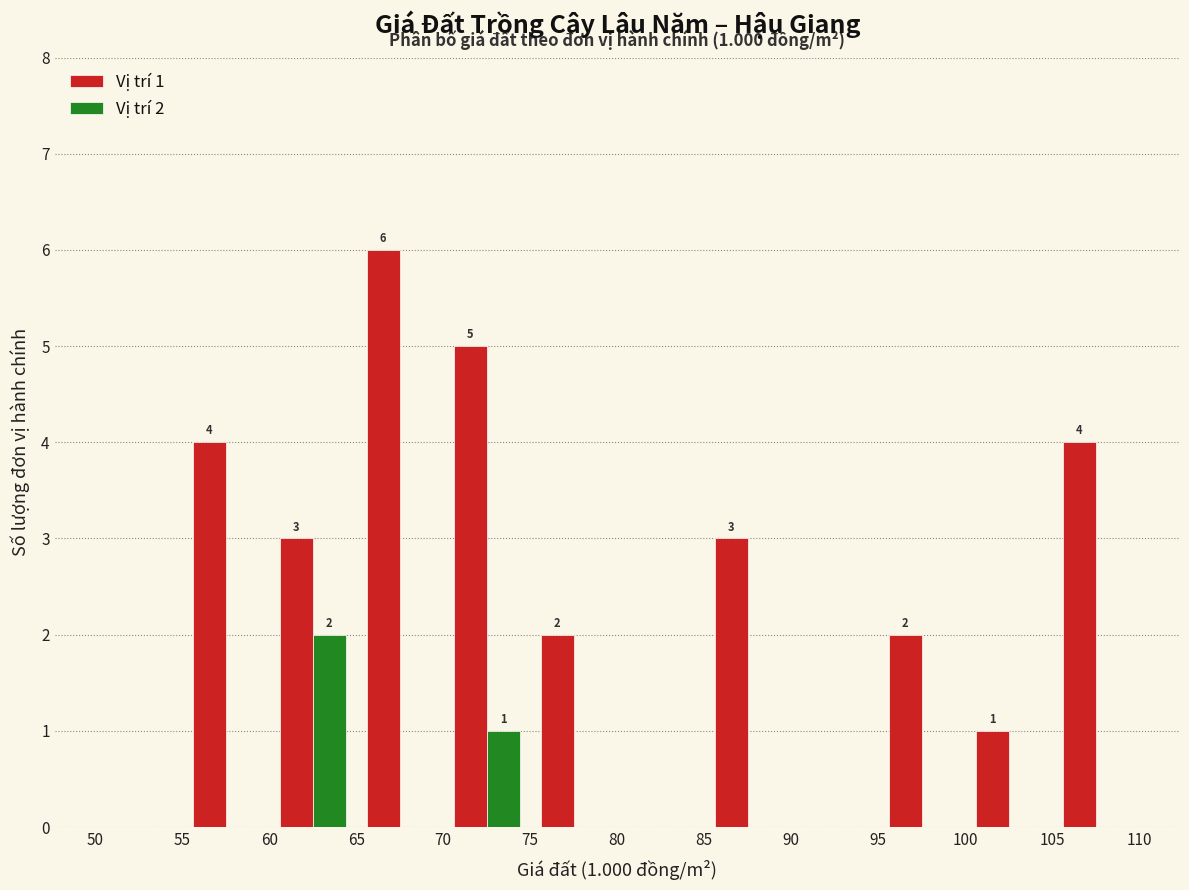

In the Vị trí 2 series, which range on the x-axis has the tallest bar?

60 to 65